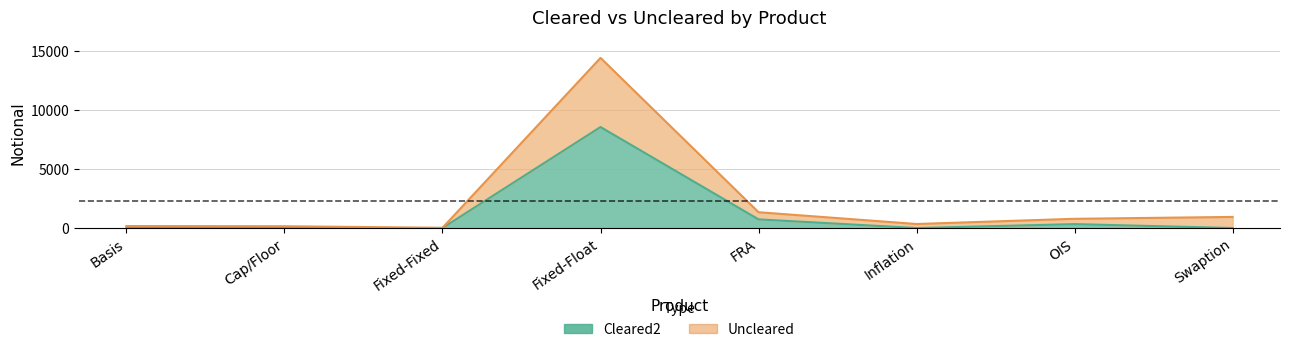

Where is Uncleared nearest to the value 7229?

FRA